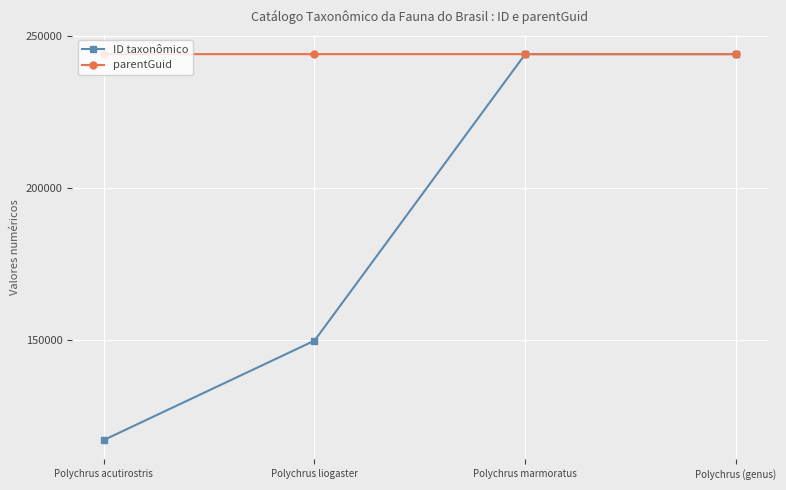

What is the difference between the maximum and minimum values in the parentGuid series?

4